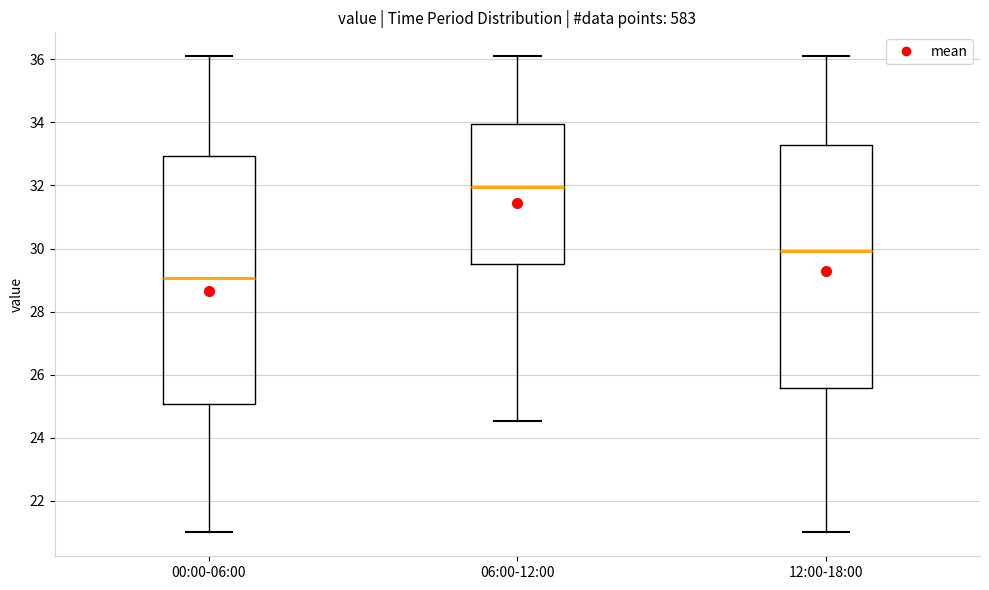

Reading left to right, transcribe this box plot: for each box, give where its median line is, the range the box spans, and where its two whiskers end, as read against the y-axis. The values are not printed on the chart, so give them approximately, as read against the axis.

00:00-06:00: median 29.0, box 25.0 to 33.0, whiskers 21.0 to 36.2
06:00-12:00: median 32.0, box 29.6 to 34.0, whiskers 24.6 to 36.2
12:00-18:00: median 30.0, box 25.6 to 33.2, whiskers 21.0 to 36.2